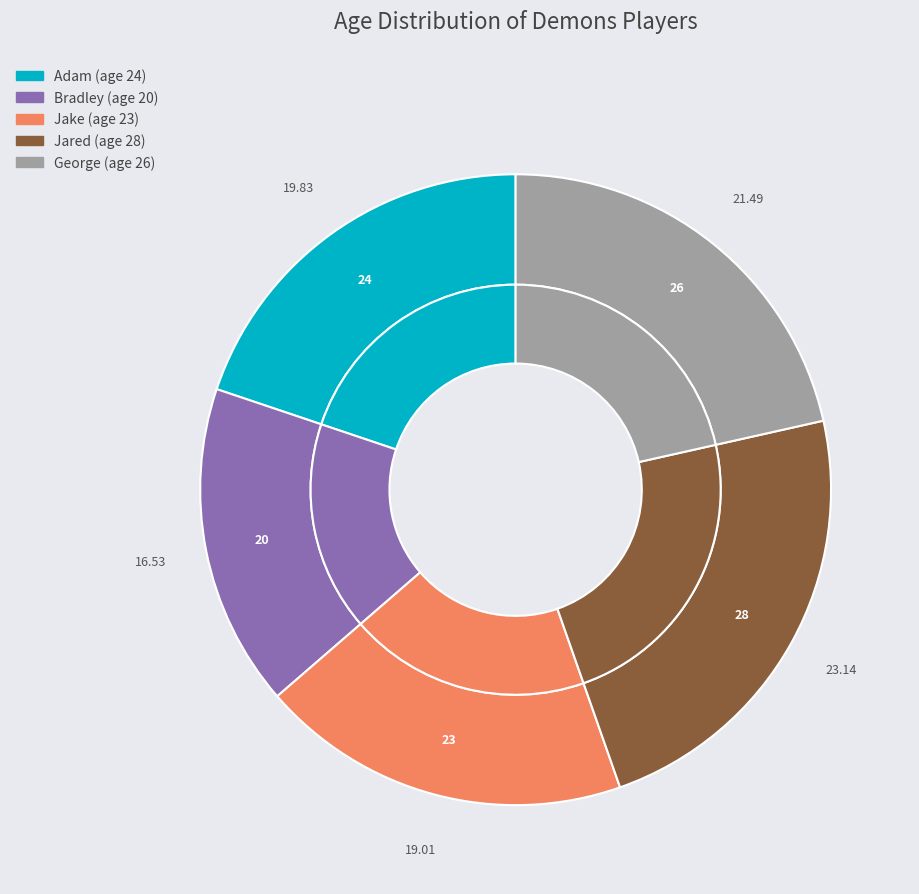

Combined, do Adam and Jared account for over 50%?

No